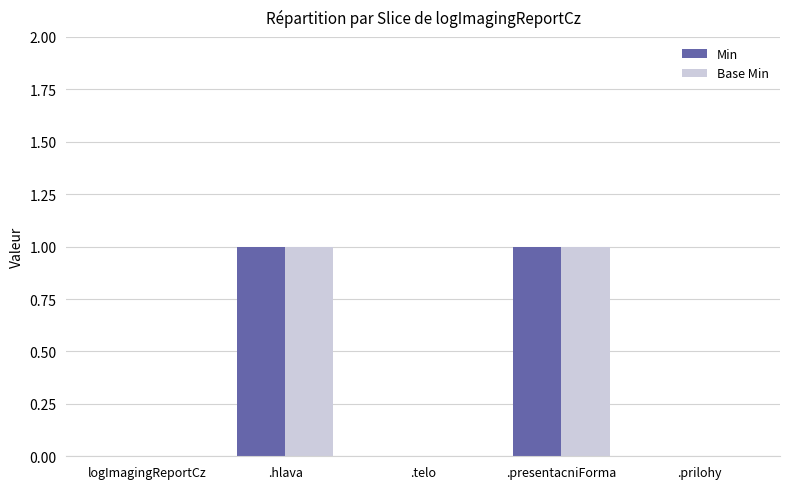

Count the number of categories in the chart.

5